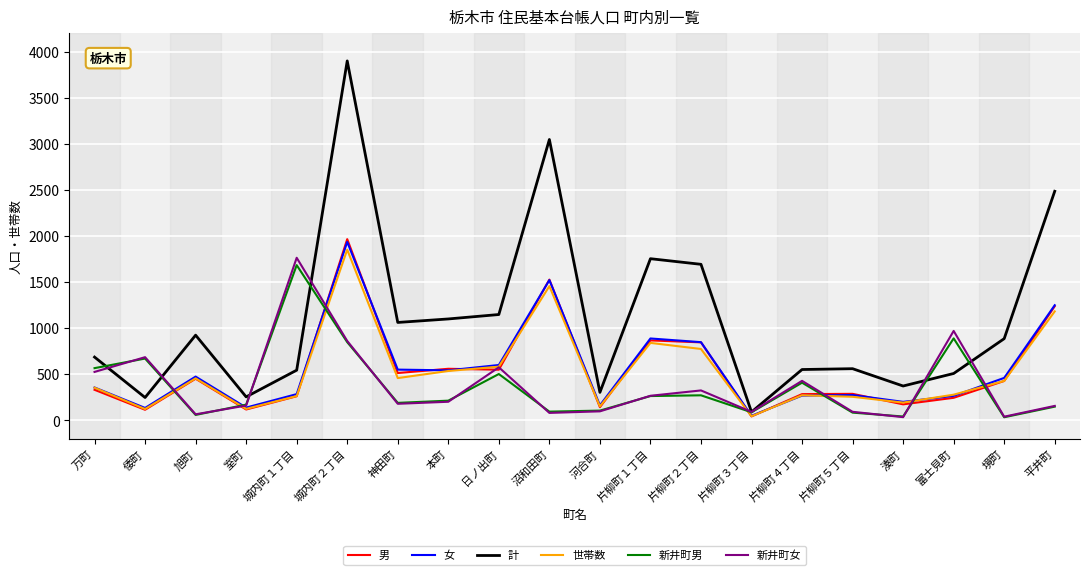

What is the highest value of the 計 series?

3900